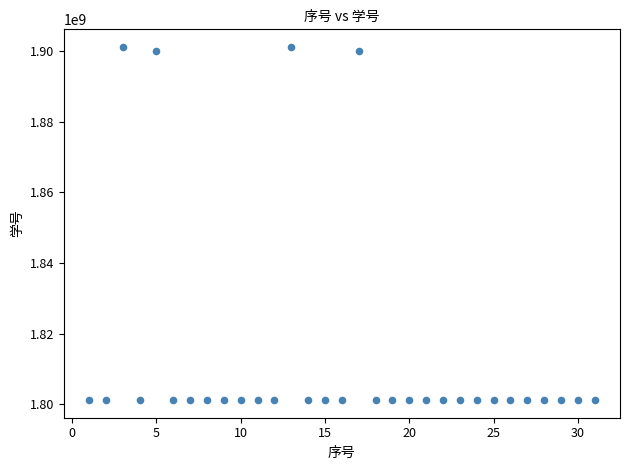

What is the range of Y values (max minus min)?

100000443